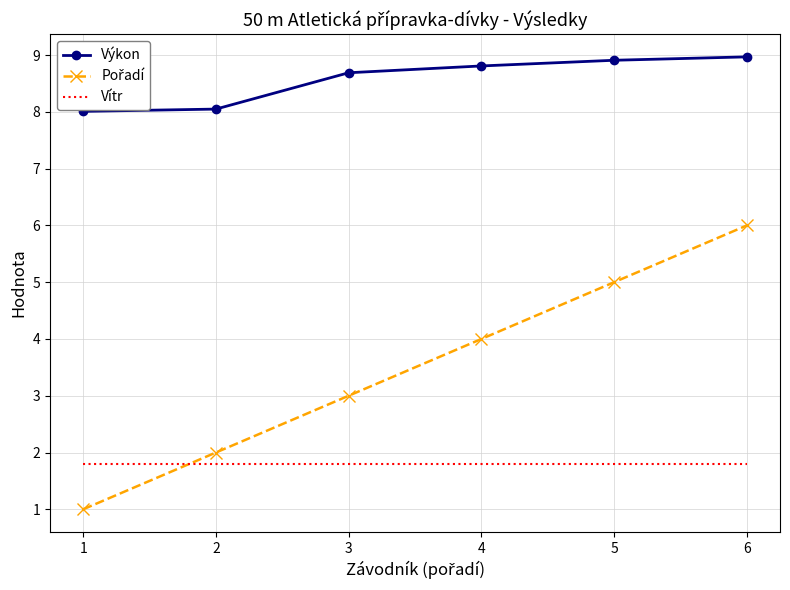

At which category is the sum across all series the highest?

6